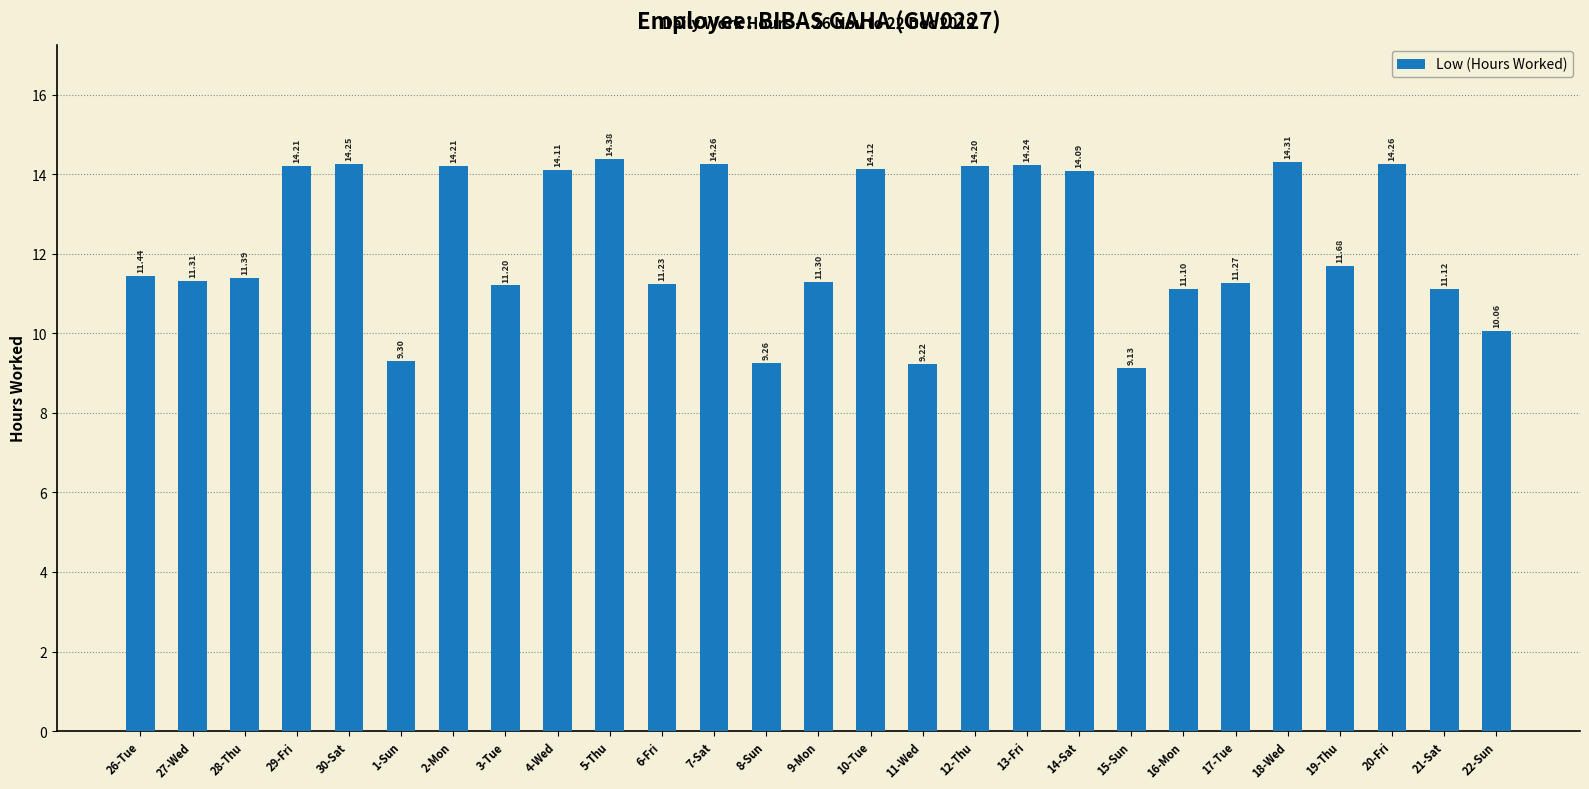

How many data points does each series have?

27